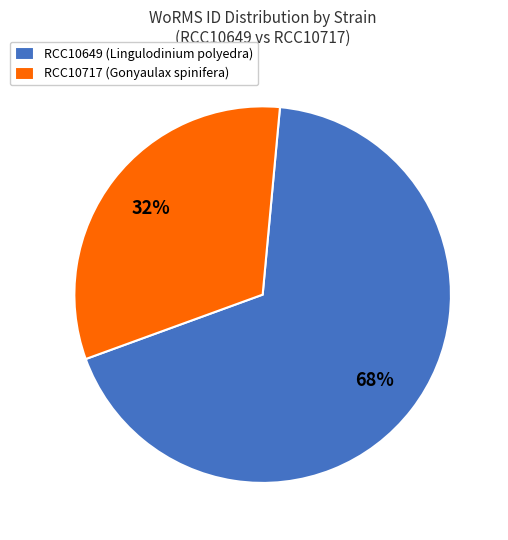

What is the ratio of the value at RCC10717 (Gonyaulax spinifera) to the value at RCC10649 (Lingulodinium polyedra)?

0.5